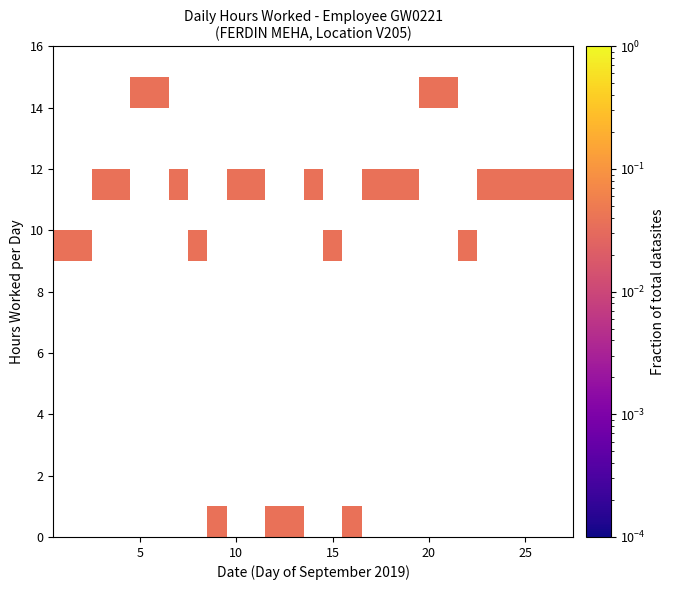

Count the number of categories in the chart.

27